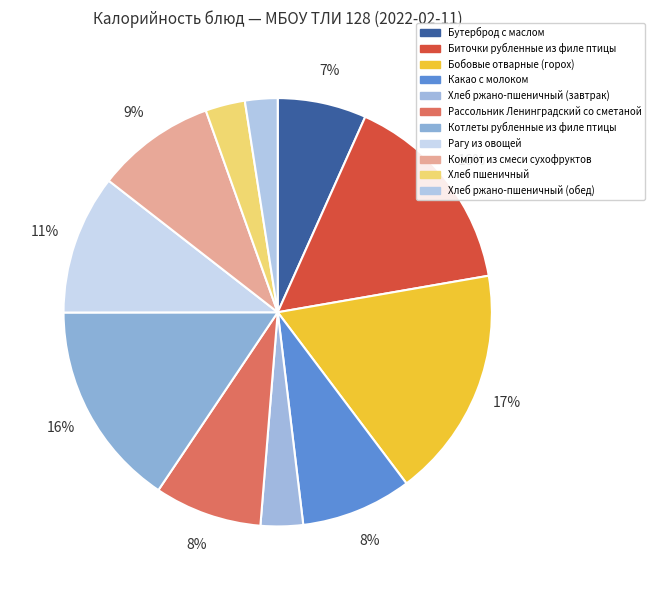

Does Рагу из овощей account for over 50% of the chart?

No